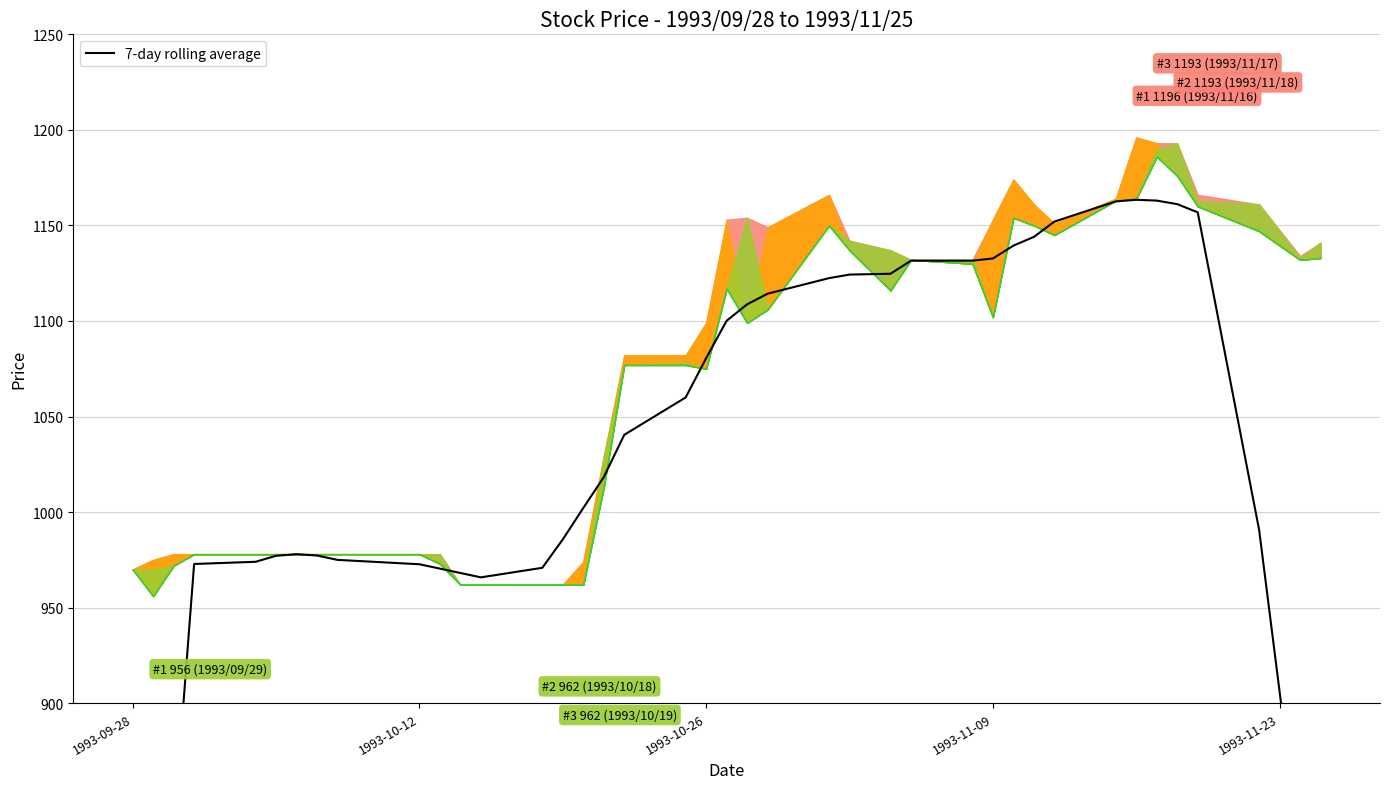

True or false: the data shows 1907.2 at 1993-11-09.

False